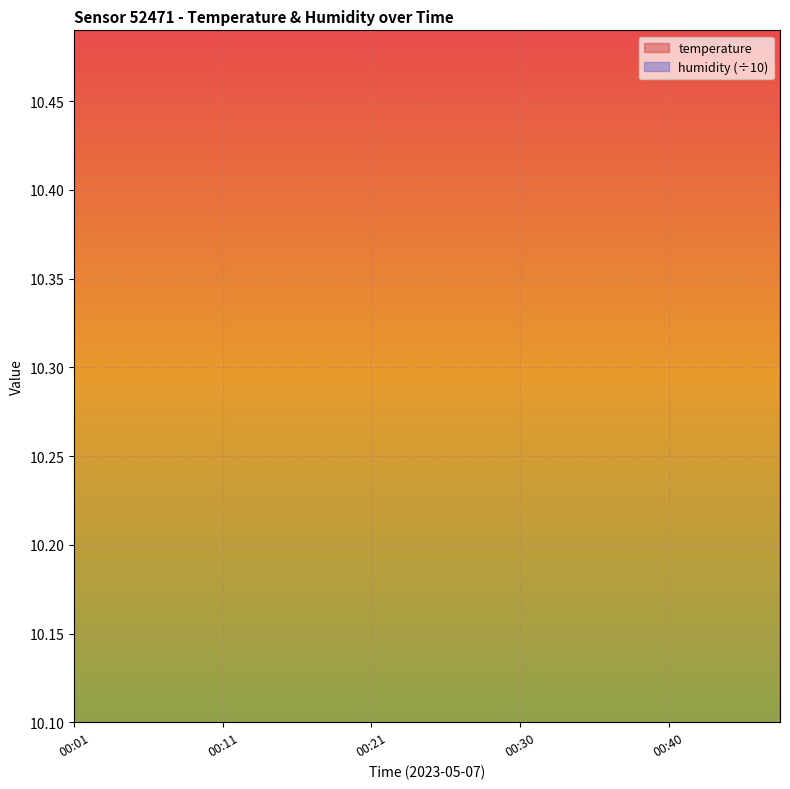

Rank the categories by value from lowest to highest.

00:06, 00:11, 00:01, 00:04, 00:09, 00:13, 00:16, 00:18, 00:21, 00:23, 00:26, 00:28, 00:30, 00:33, 00:35, 00:38, 00:40, 00:43, 00:45, 00:48